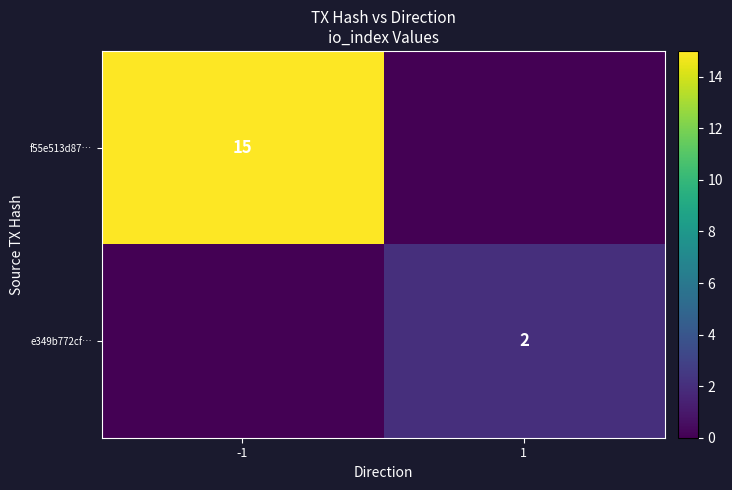

Is it true that e349b772cf… equals 3 at 1?

False